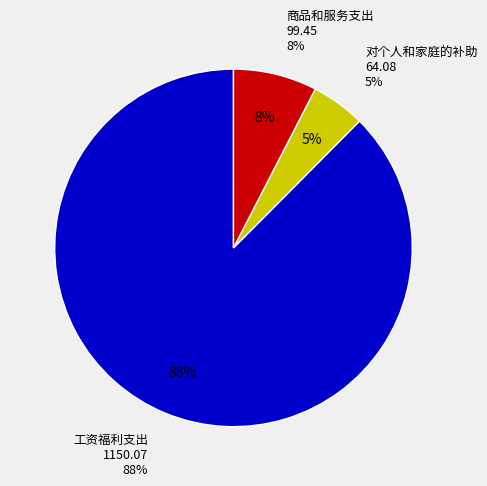

To the nearest percent, what is the difference between the 对个人和家庭的补助 and 商品和服务支出 slice percentages?

3%